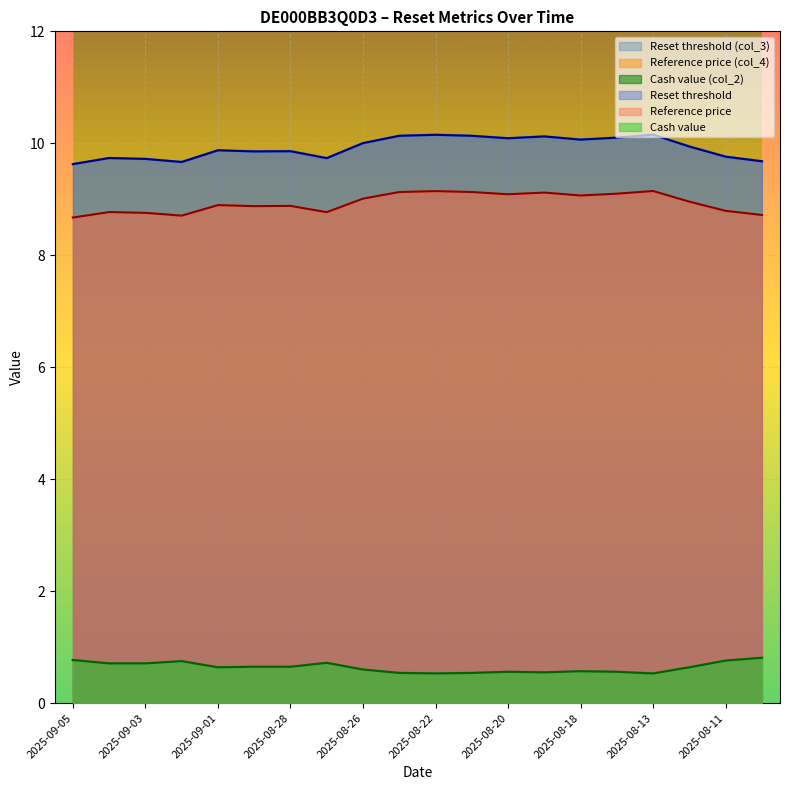

In Reset threshold (col_3), how many points are higher than both neighbors (excluding endpoints)?

6